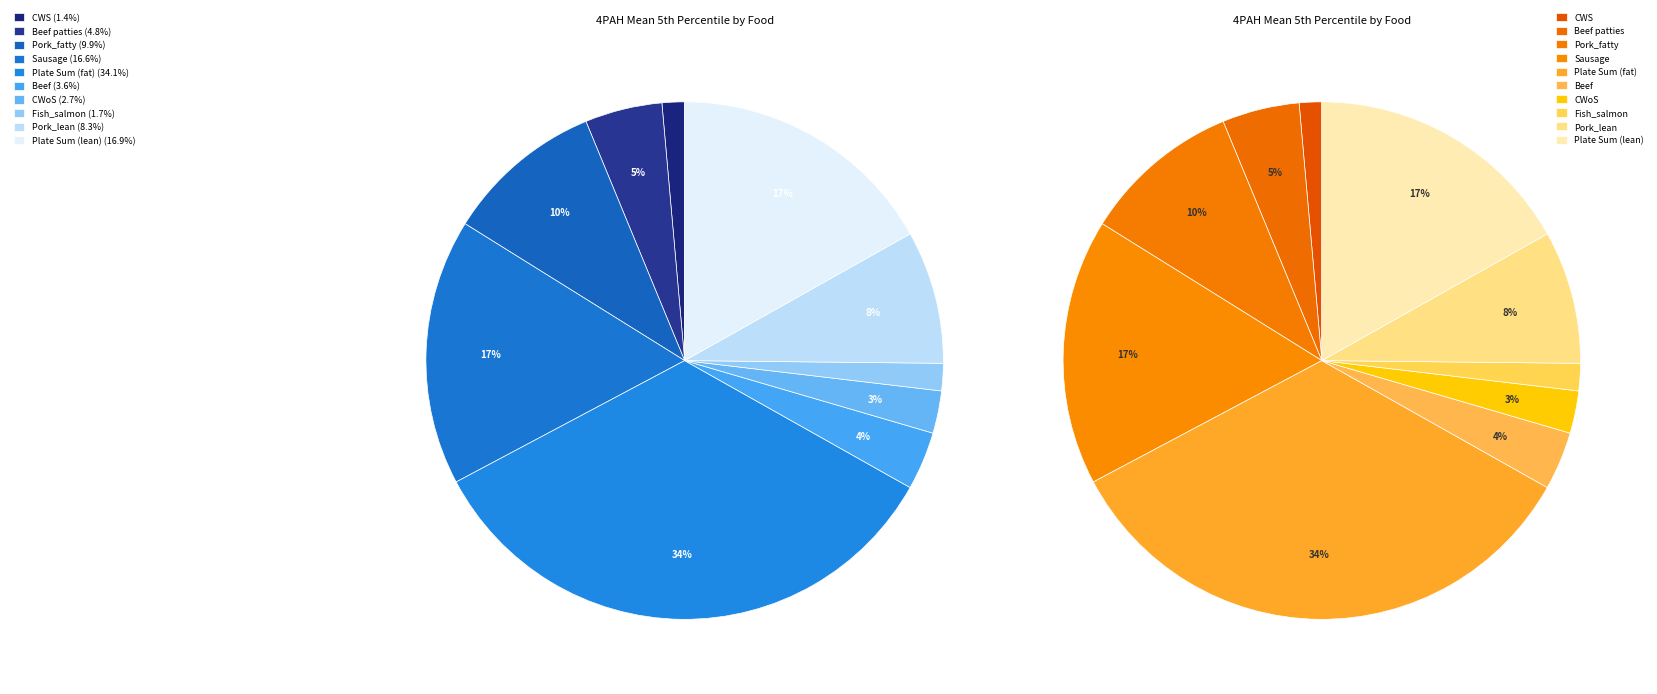

How many segments does this pie chart have?

10